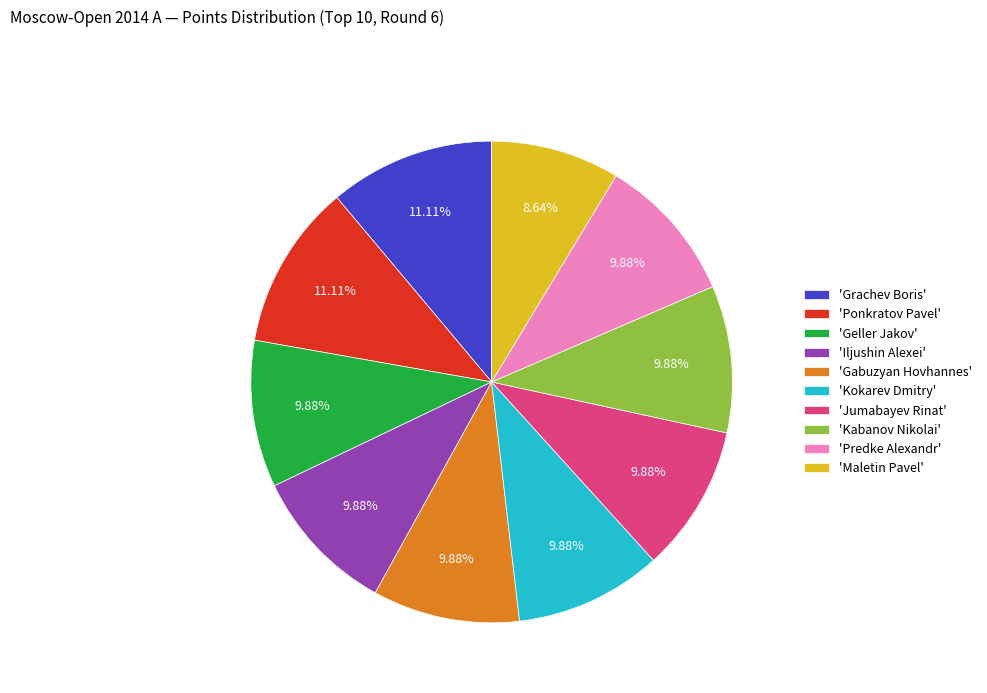

How many slices are in this pie chart?

10